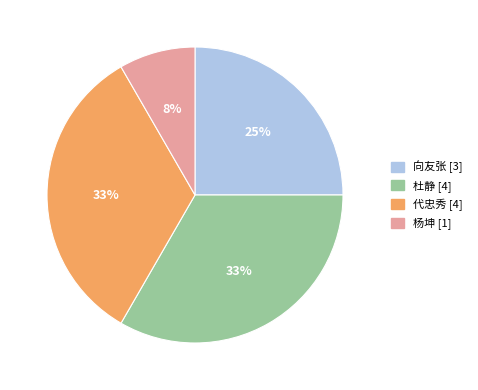

Between 向友张 and 杜静, which is larger?

杜静